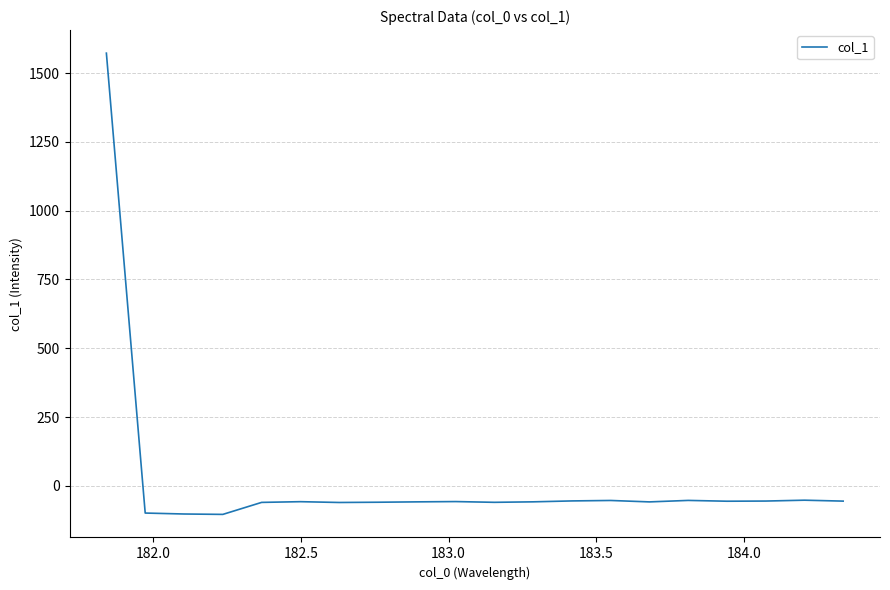

What is the smallest value displayed?

-103.4